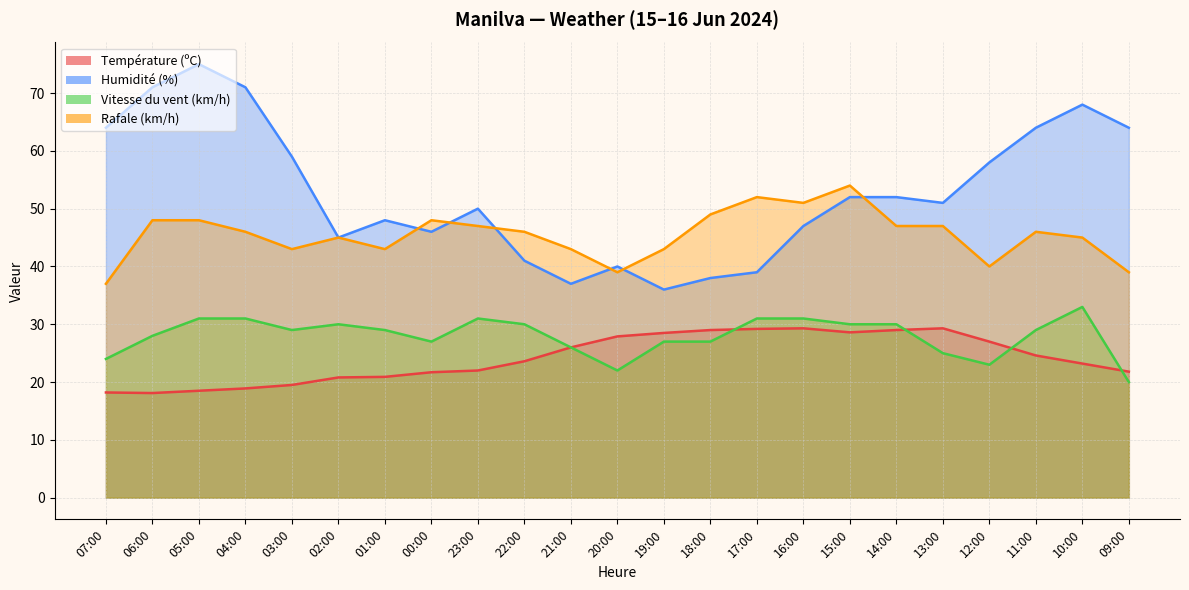

What is the label of the 22nd point from the right?

06:00